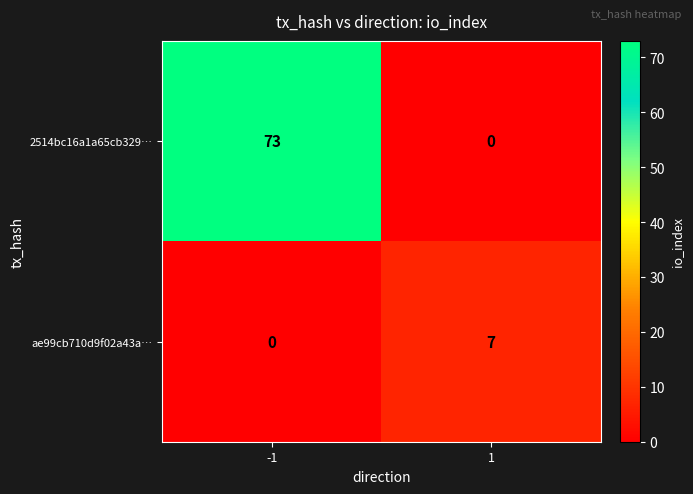

What is the approximate value of 2514bc16a1a65cb329… at -1?

73